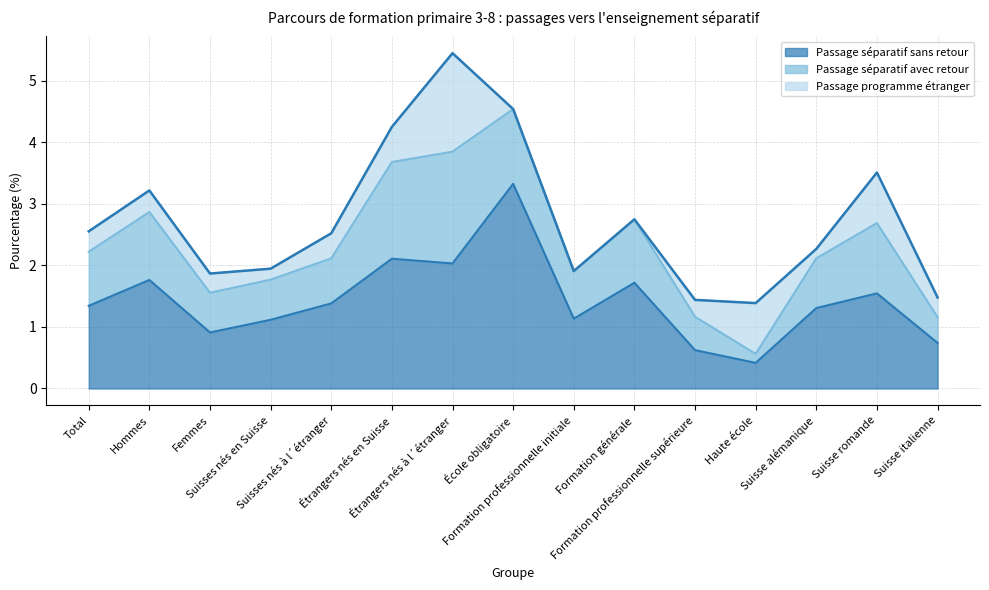

Reading right to left, extract all data points from this chart.

Passage séparatif sans retour: 0.7	1.5	1.3	0.4	0.6	1.7	1.1	3.3	2.0	2.1	1.4	1.1	0.9	1.8	1.3
Passage séparatif avec retour: 0.4	1.1	0.8	0.1	0.5	1.0	0.8	1.2	1.8	1.6	0.7	0.7	0.6	1.1	0.9
Passage programme étranger: 0.3	0.8	0.2	0.8	0.3	0.0	0.0	0.0	1.6	0.6	0.4	0.2	0.3	0.3	0.3